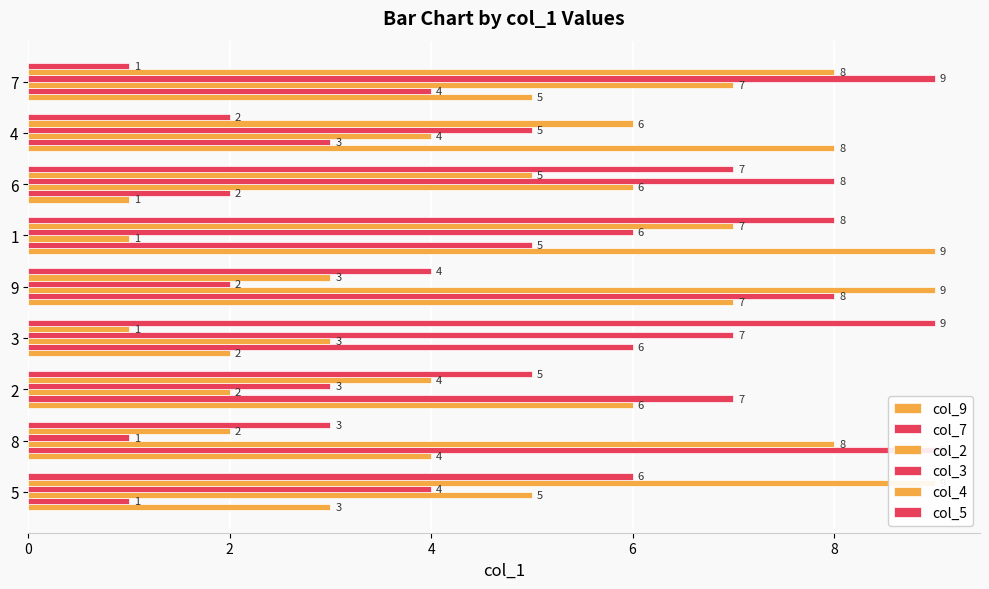

What is the maximum value shown in the chart?

9